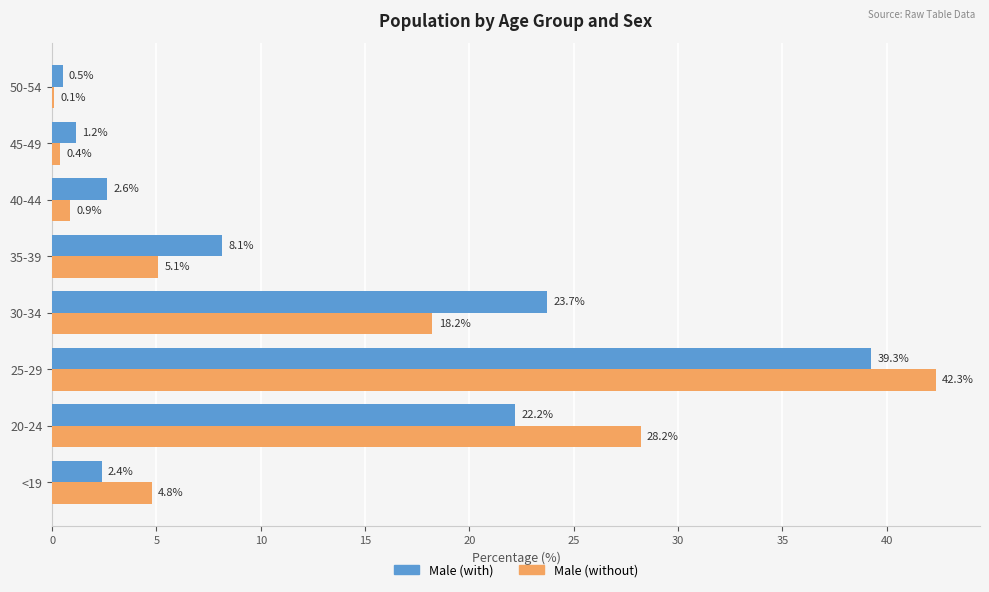

What is the total value across all series at 50-54?

0.6